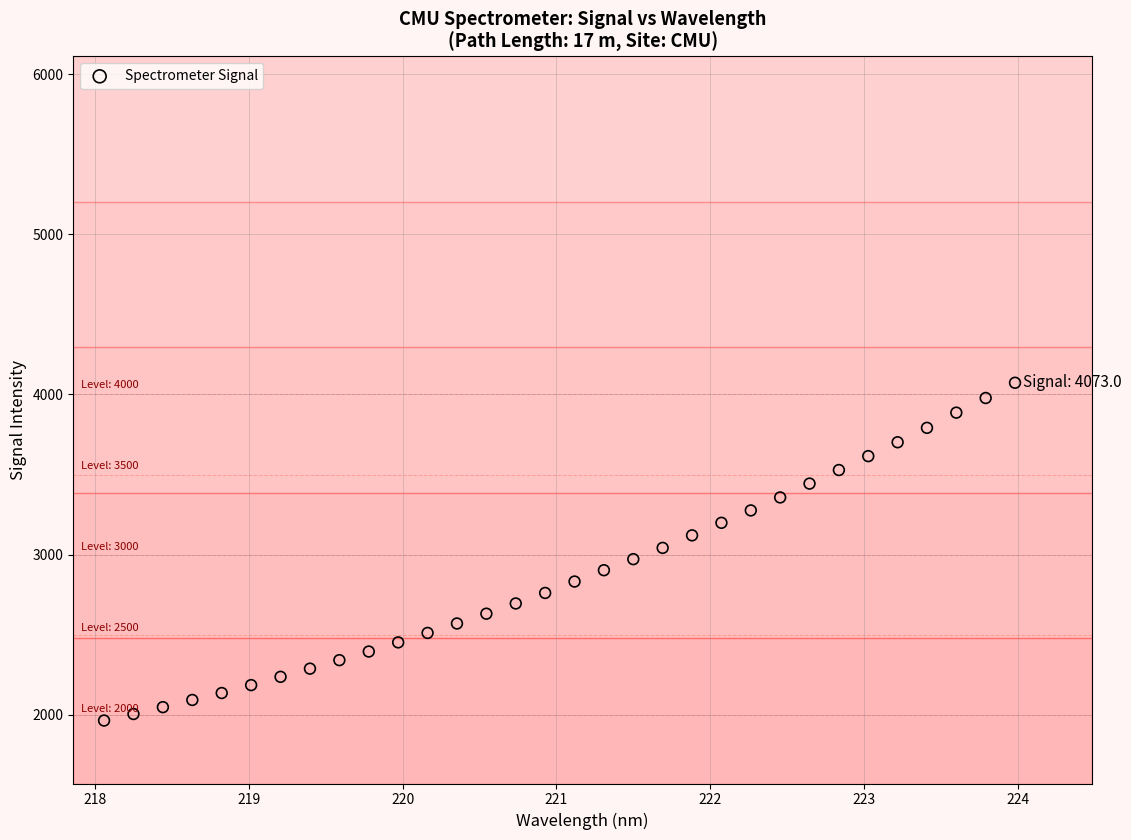

What is the range of Y values (max minus min)?

2108.3